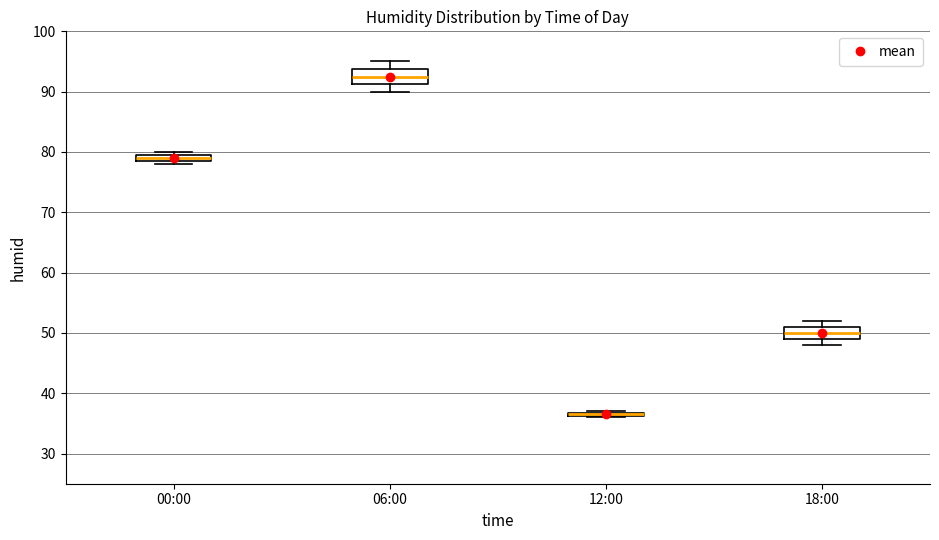

Where is the lower edge of the box for 00:00 on the y-axis? The values are not printed on the chart, so give them approximately, as read against the axis.

79